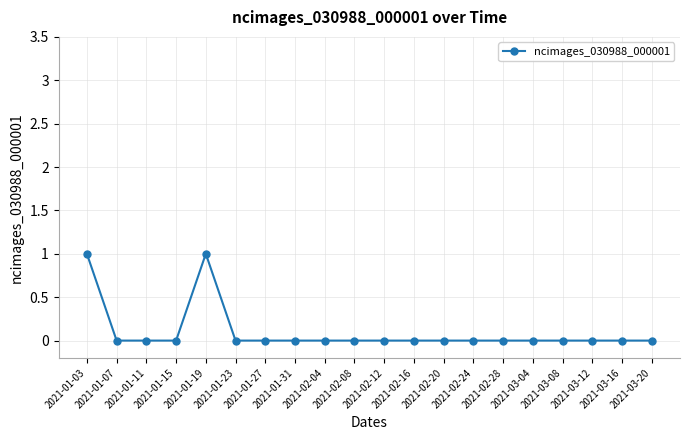

What position from the left is 2021-01-27?

7